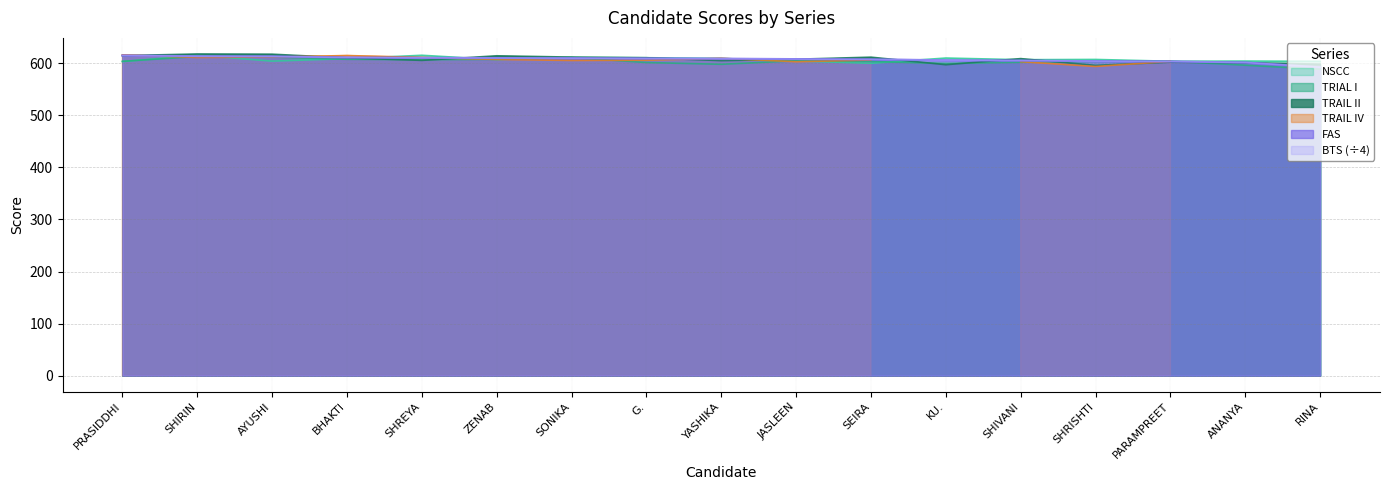

What is the approximate value of FAS at PRASIDDHI?

614.7